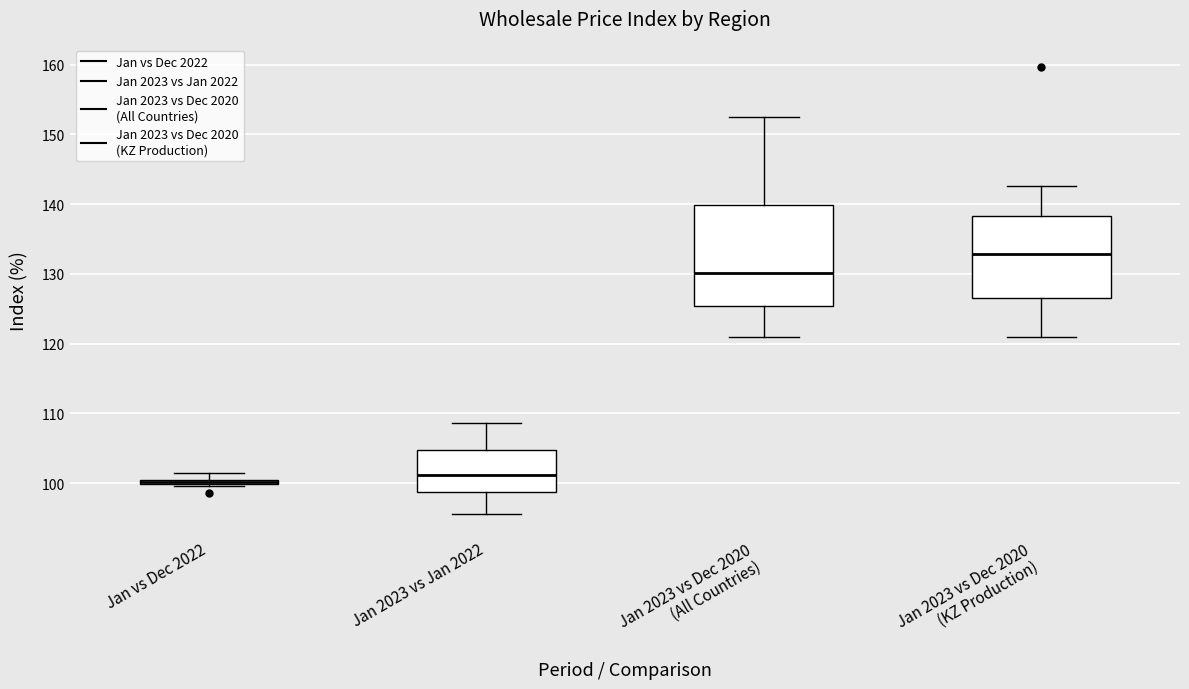

Which box has the highest median line?

Jan 2023 vs Dec 2020 (KZ Production)